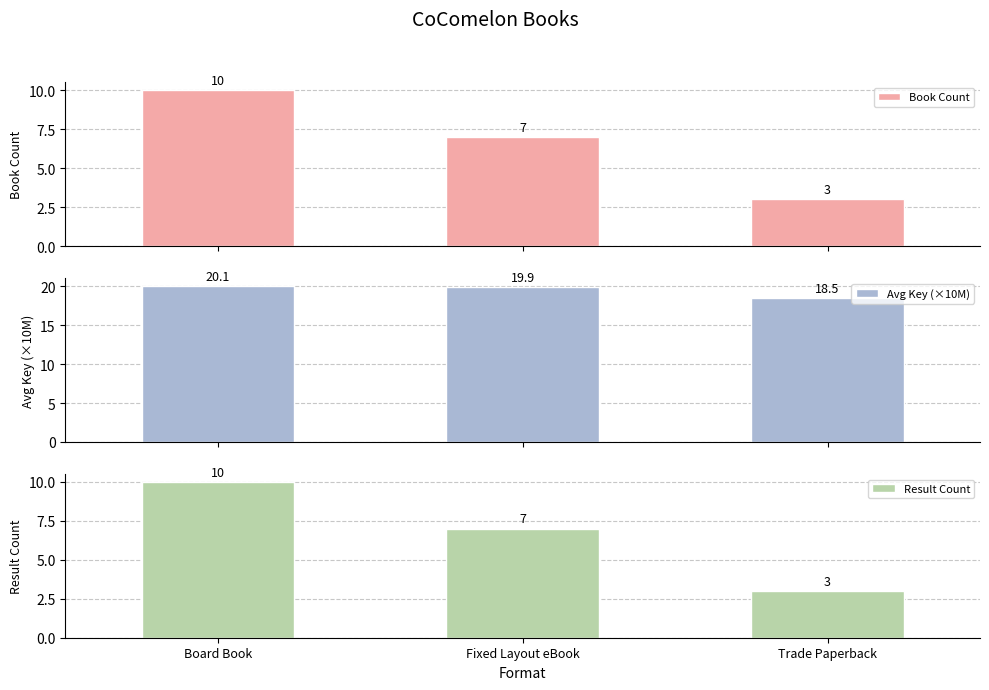

Count the Result Count values in the range 3 to 10.

3